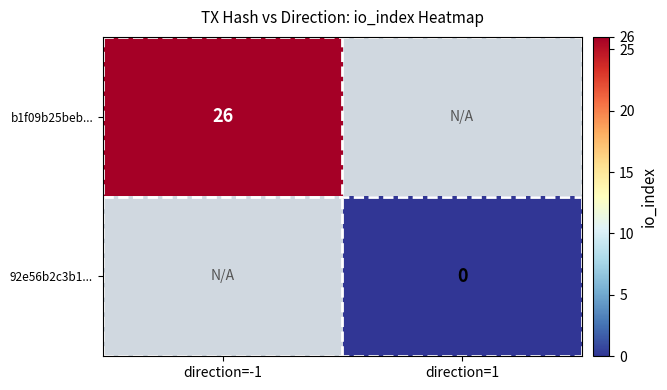

Is it true that b1f09b25beb... equals 26 at direction=-1?

True